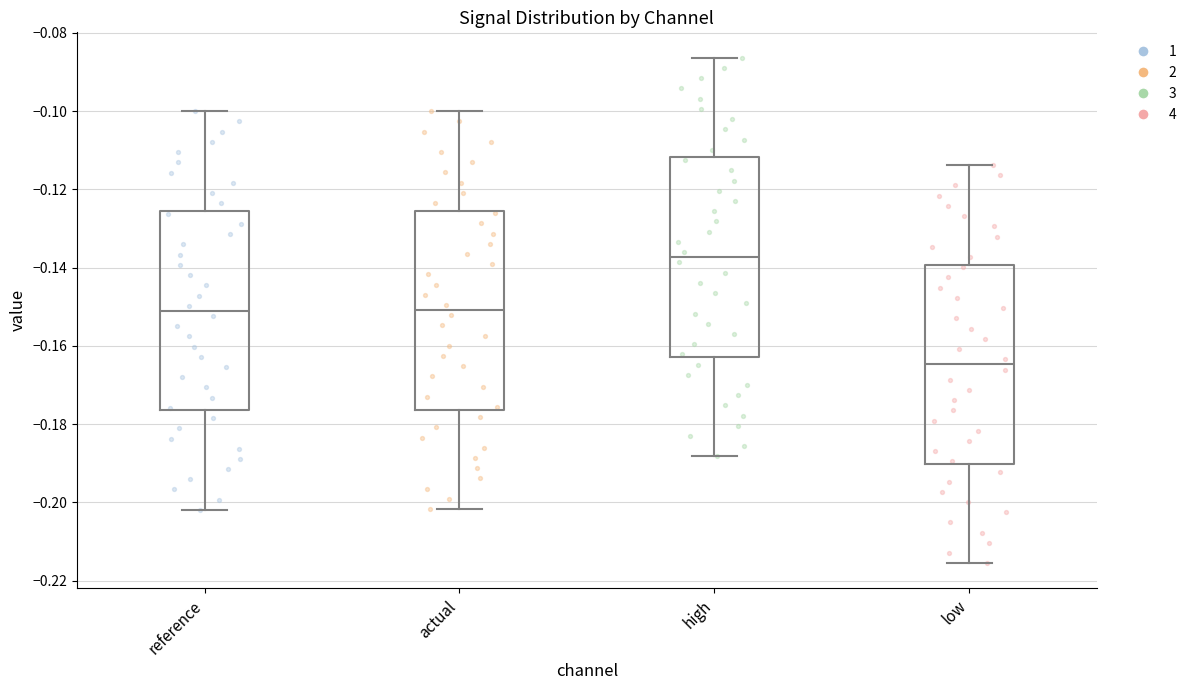

Reading left to right, transcribe this box plot: for each box, give where its median line is, the range the box spans, and where its two whiskers end, as read against the y-axis. The values are not printed on the chart, so give them approximately, as read against the axis.

reference: median -0.152, box -0.176 to -0.126, whiskers -0.202 to -0.100
actual: median -0.150, box -0.176 to -0.126, whiskers -0.202 to -0.100
high: median -0.138, box -0.162 to -0.112, whiskers -0.188 to -0.086
low: median -0.164, box -0.190 to -0.140, whiskers -0.216 to -0.114